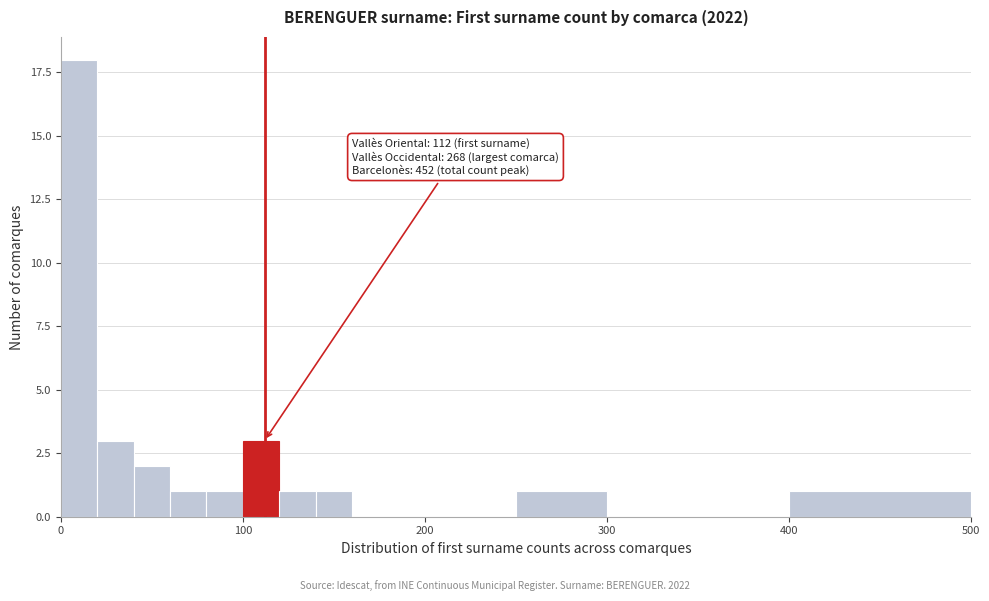

Around what value on the x-axis is the tallest bar? Give the approximate position of its centre, as read against the axis.

10